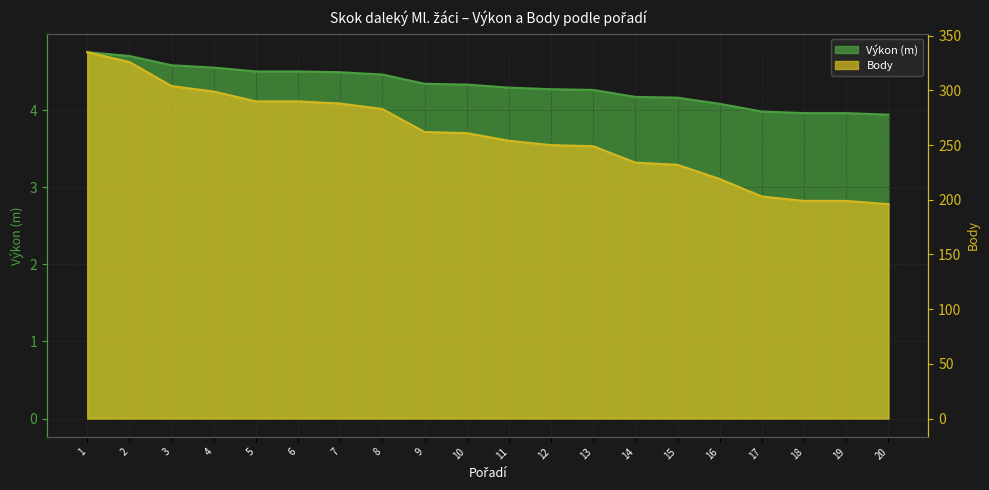

How many distinct data groups are displayed?

2